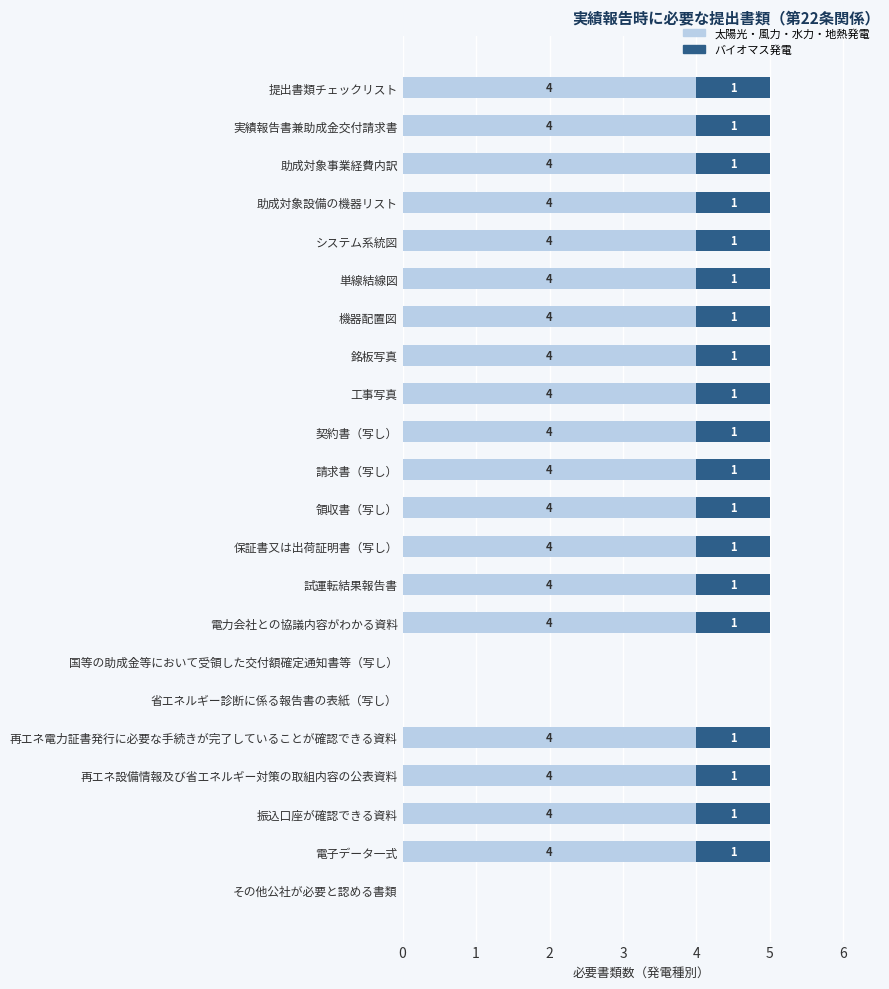

What is the maximum value for 太陽光・風力・水力・地熱発電?

4